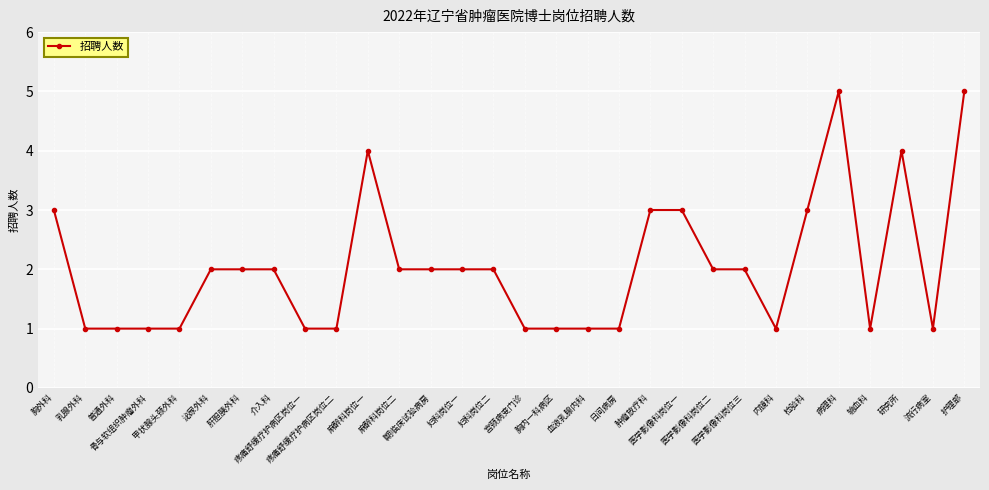

What is the greatest value displayed?

5